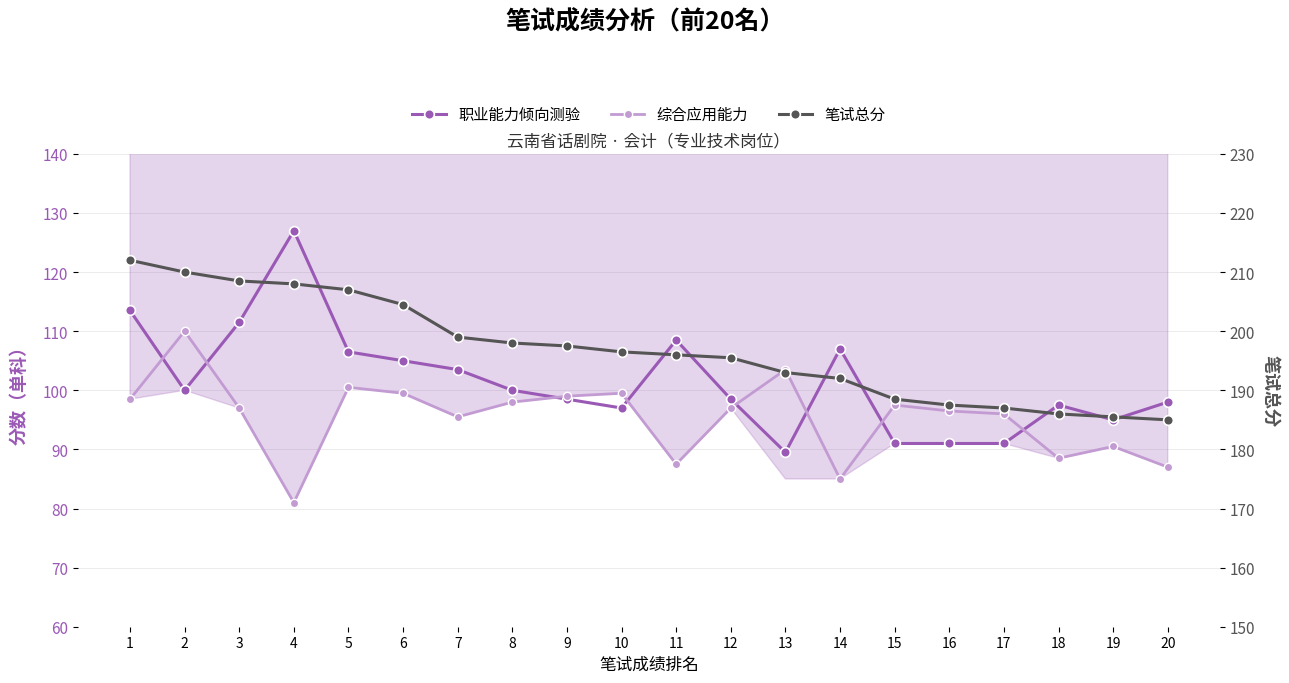

Reading left to right, list all the values displayed in this chart.

职业能力倾向测验: 113.5	100.0	111.5	127.0	106.5	105.0	103.5	100.0	98.5	97.0	108.5	98.5	89.5	107.0	91.0	91.0	91.0	97.5	95.0	98.0
综合应用能力: 98.5	110.0	97.0	81.0	100.5	99.5	95.5	98.0	99.0	99.5	87.5	97.0	103.5	85.0	97.5	96.5	96.0	88.5	90.5	87.0
笔试总分: 212.0	210.0	208.5	208.0	207.0	204.5	199.0	198.0	197.5	196.5	196.0	195.5	193.0	192.0	188.5	187.5	187.0	186.0	185.5	185.0